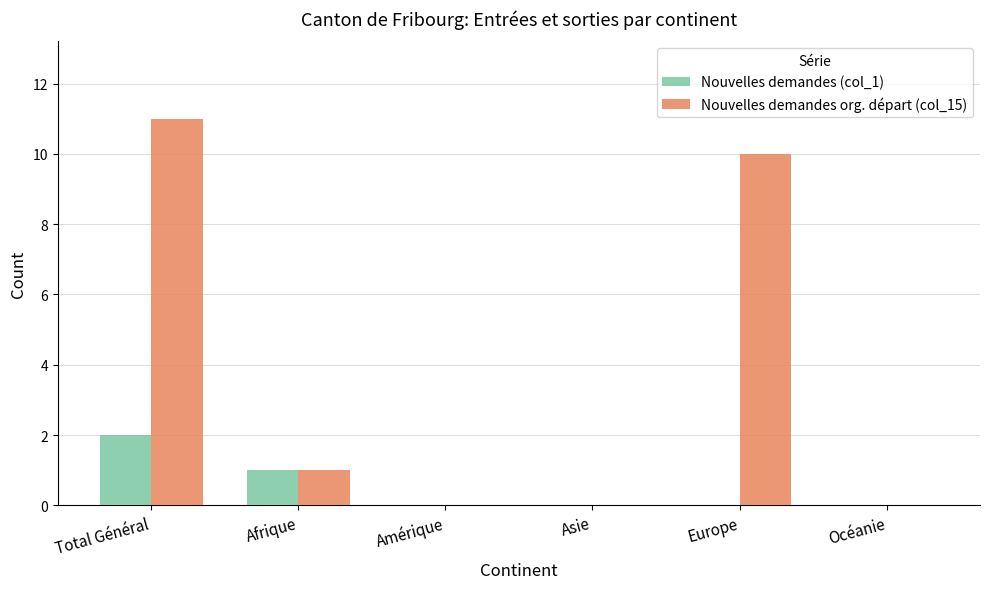

The value of Nouvelles demandes org. départ (col_15) at Océanie is 0. True or false?

True